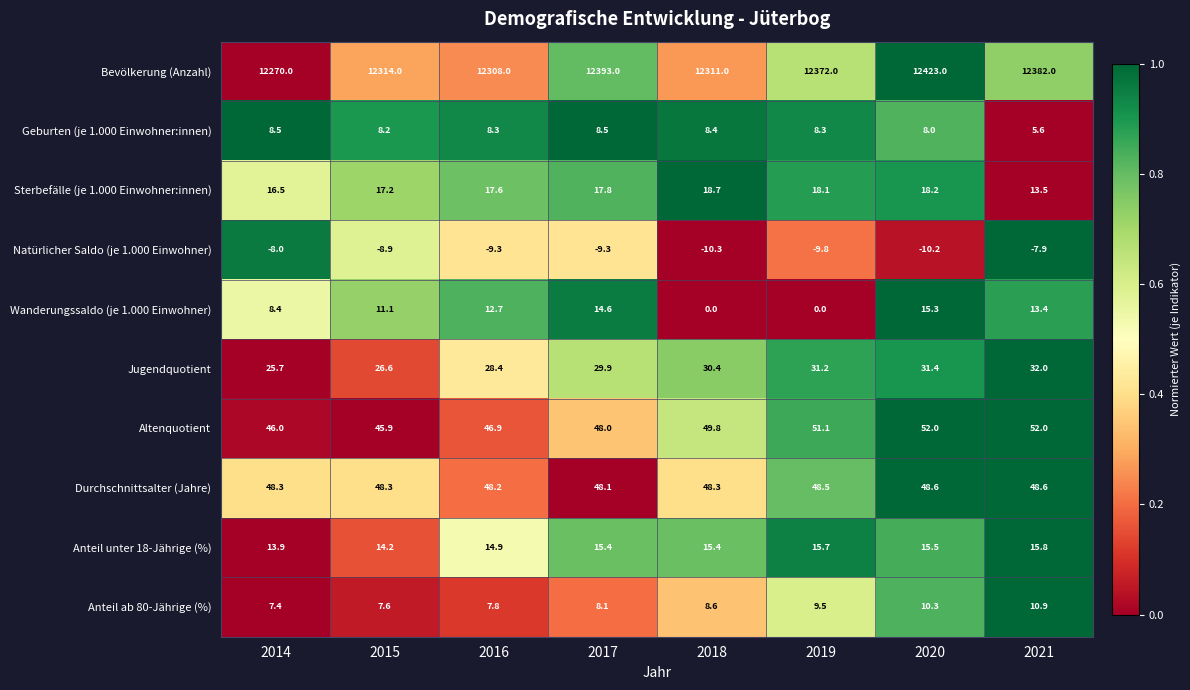

Where is Anteil ab 80-Jährige (%) nearest to the value 9?

2018